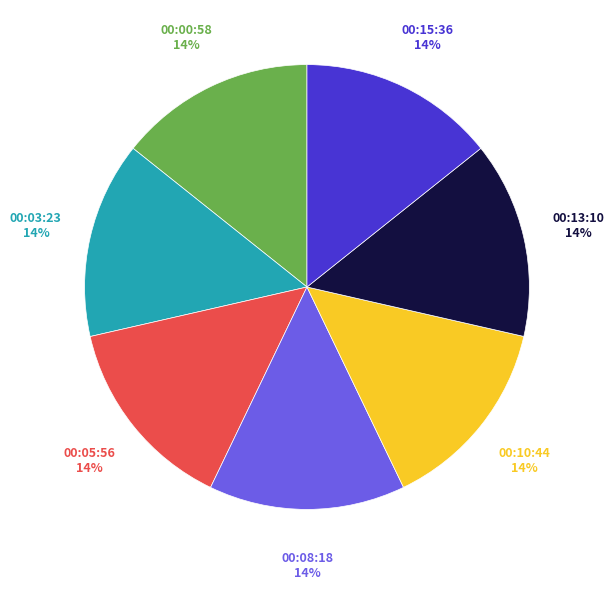

Does any single category account for the majority?

No